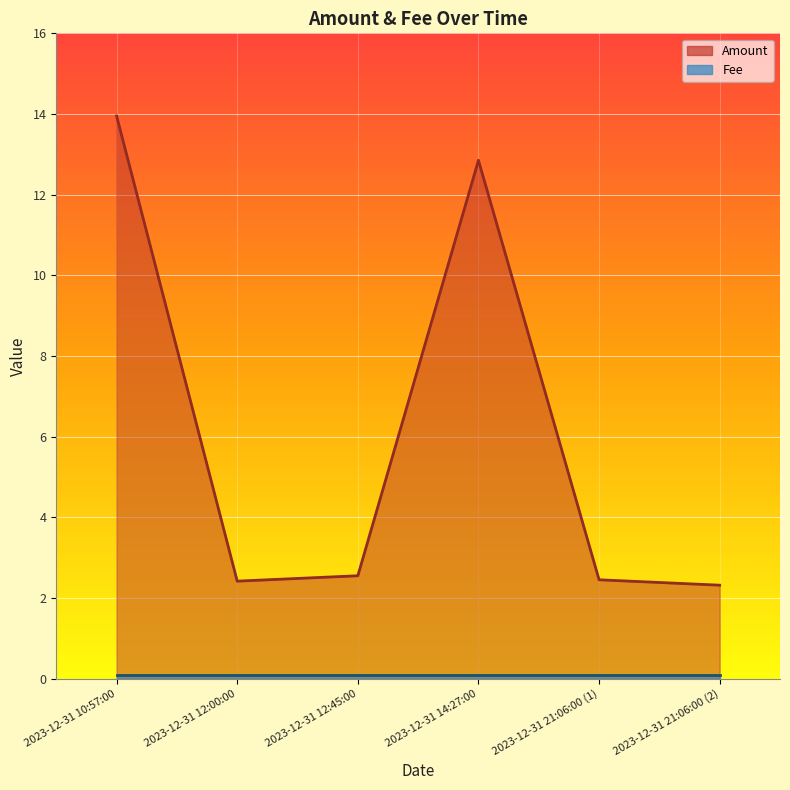

Between 2023-12-31 12:00:00 and 2023-12-31 21:06:00 (1), which is larger?

2023-12-31 21:06:00 (1)